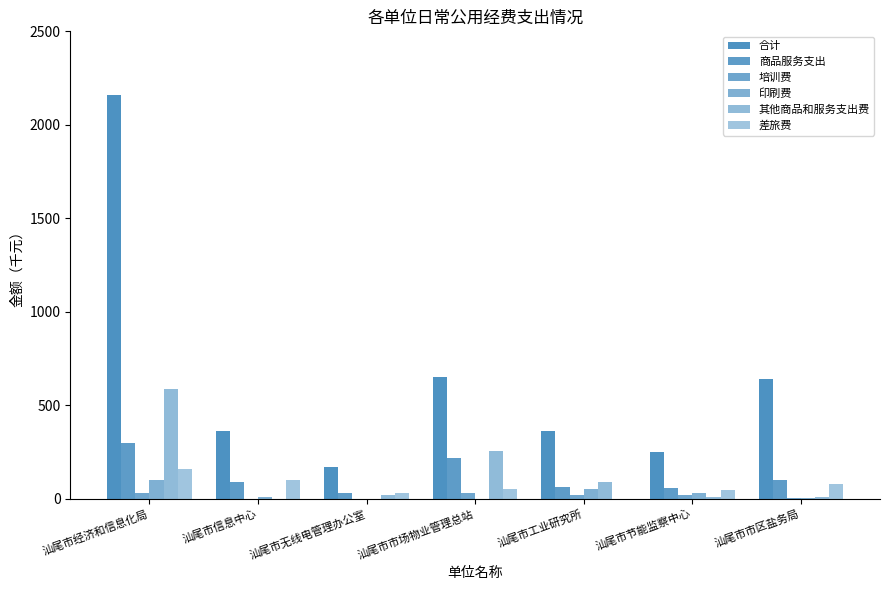

Are the bars horizontal?

No